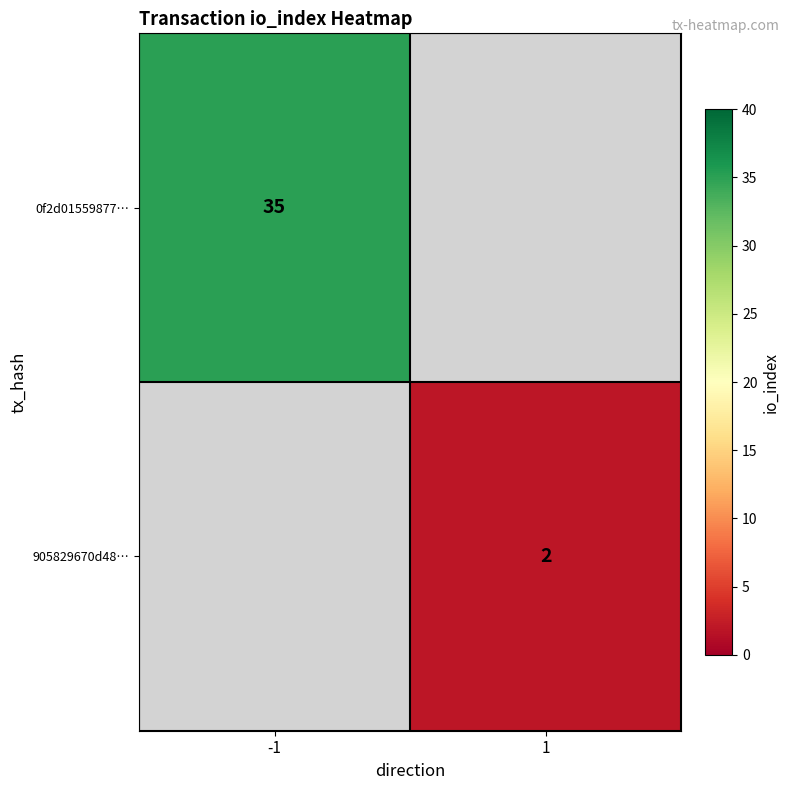

The 0f2d01559877… series shows 35 at -1. True or false?

True